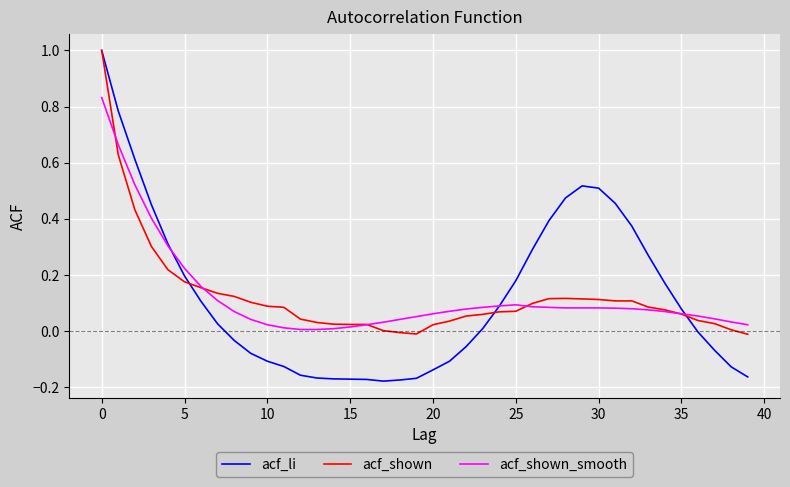

Which series has the widest spread of values?

acf_li